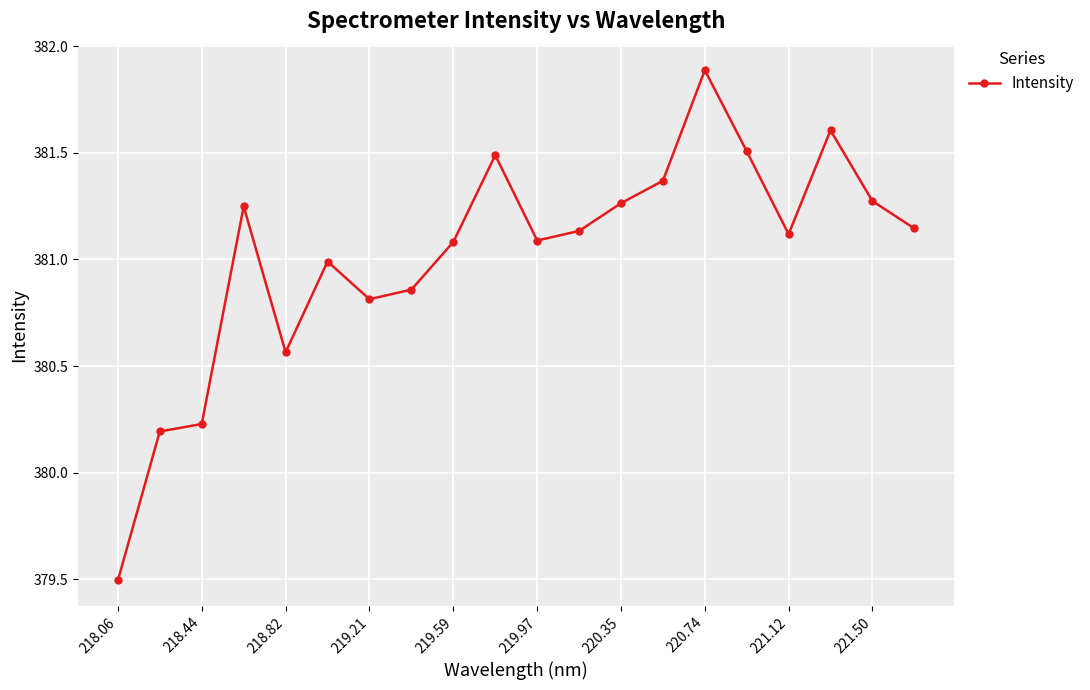

What is the value of the 10th point from the left?

381.5